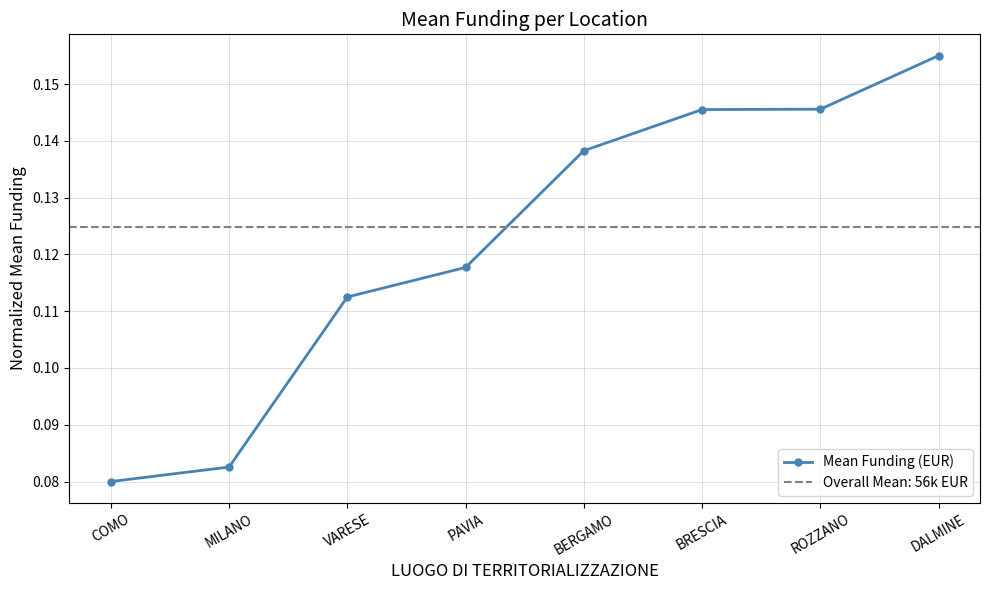

What is the value of the 5th point from the left?

0.1